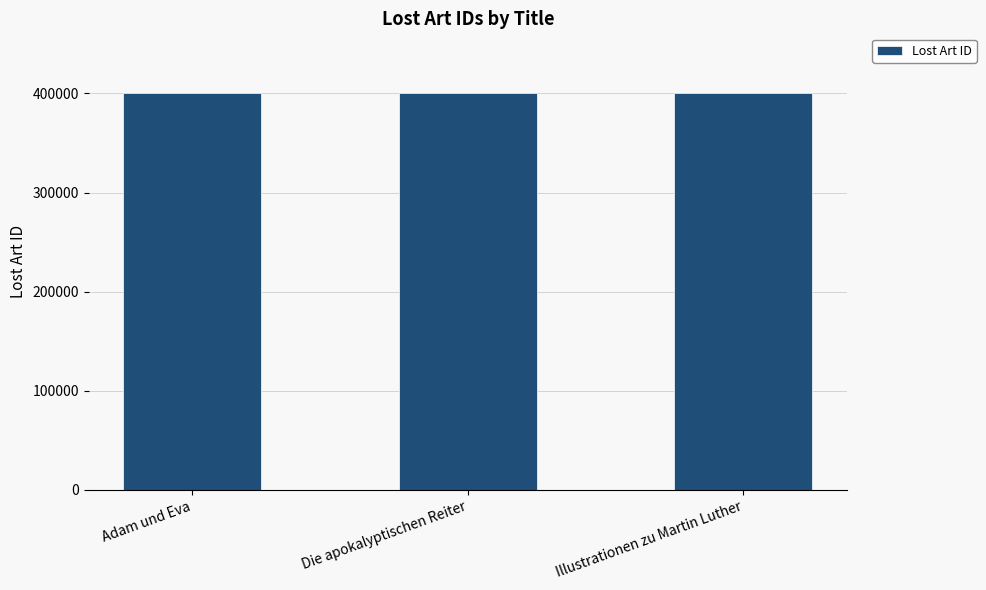

Is it true that the value at Die apokalyptischen Reiter is 122846?

False